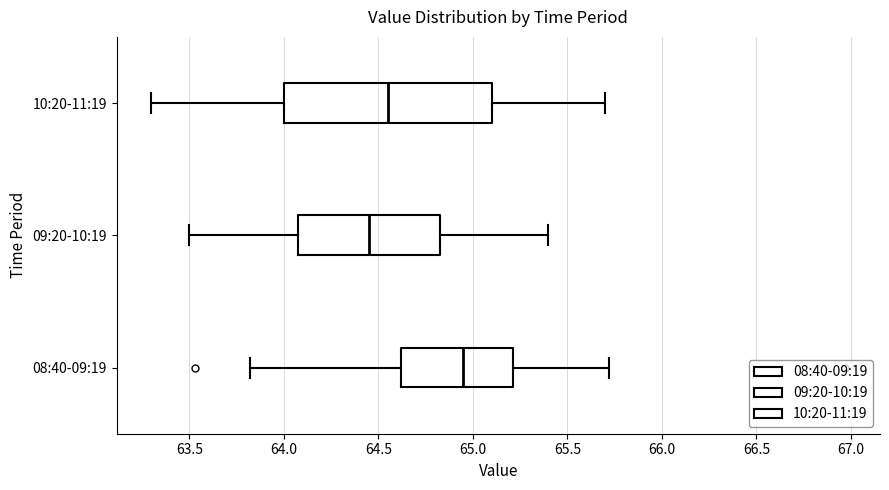

Reading bottom to top, read every box against the x-axis: the position of its median line, the range the box covers, and the ends of its whiskers. The values are not printed on the chart, so give them approximately, as read against the axis.

08:40-09:19: median 64.95, box 64.60 to 65.20, whiskers 63.80 to 65.70
09:20-10:19: median 64.45, box 64.10 to 64.85, whiskers 63.50 to 65.40
10:20-11:19: median 64.55, box 64.00 to 65.10, whiskers 63.30 to 65.70